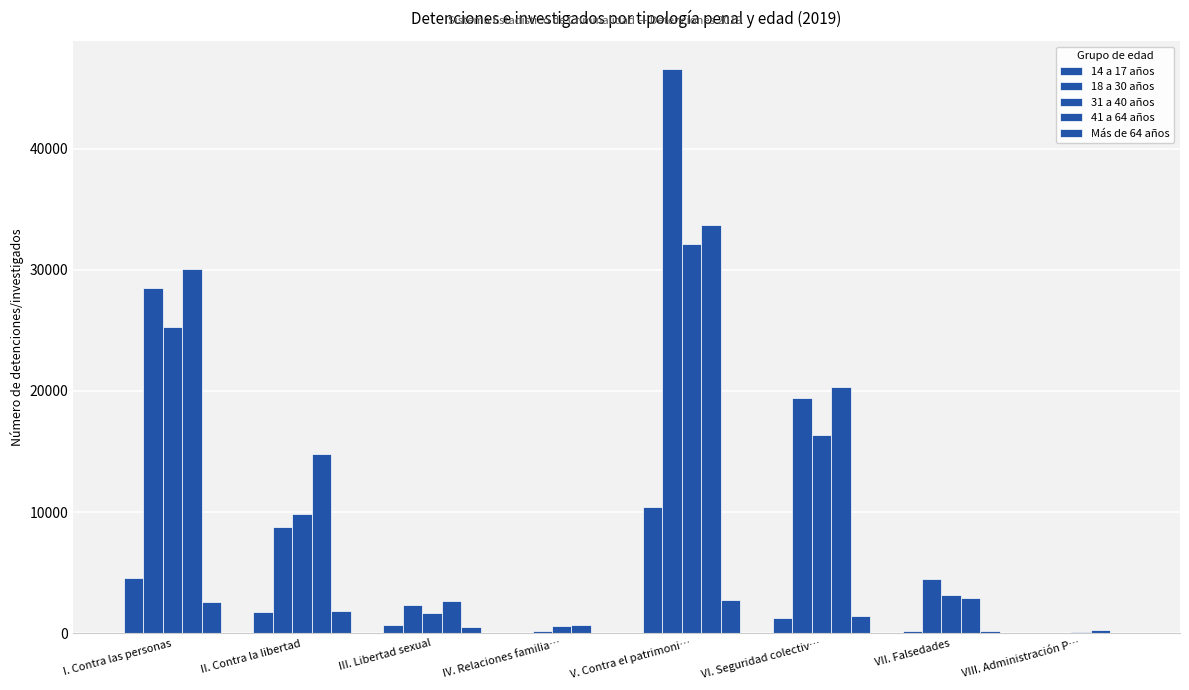

Are the bars horizontal?

No